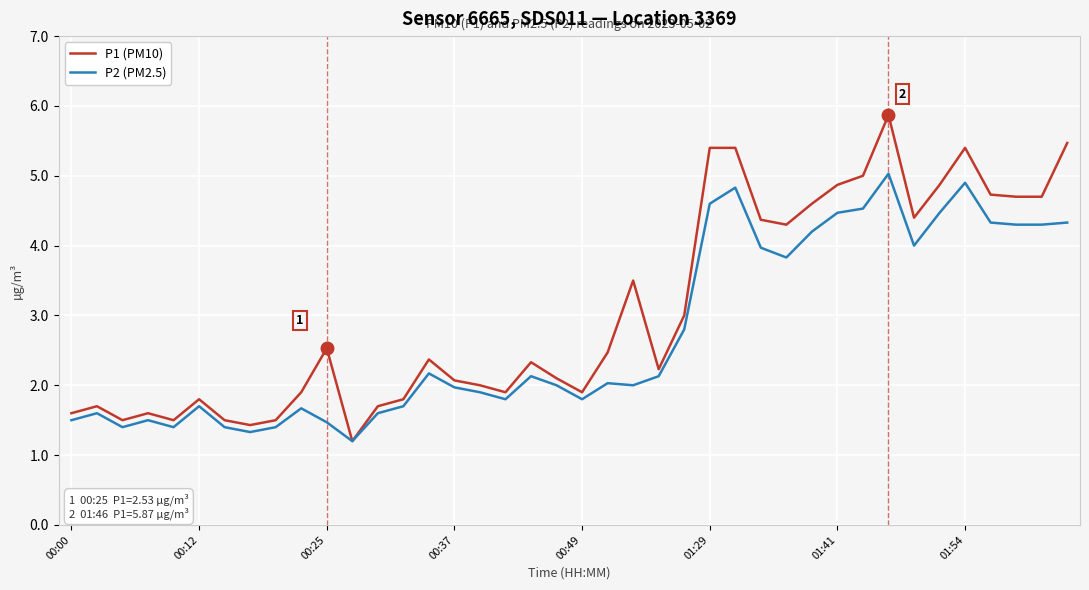

Which series has the widest spread of values?

P1 (PM10)